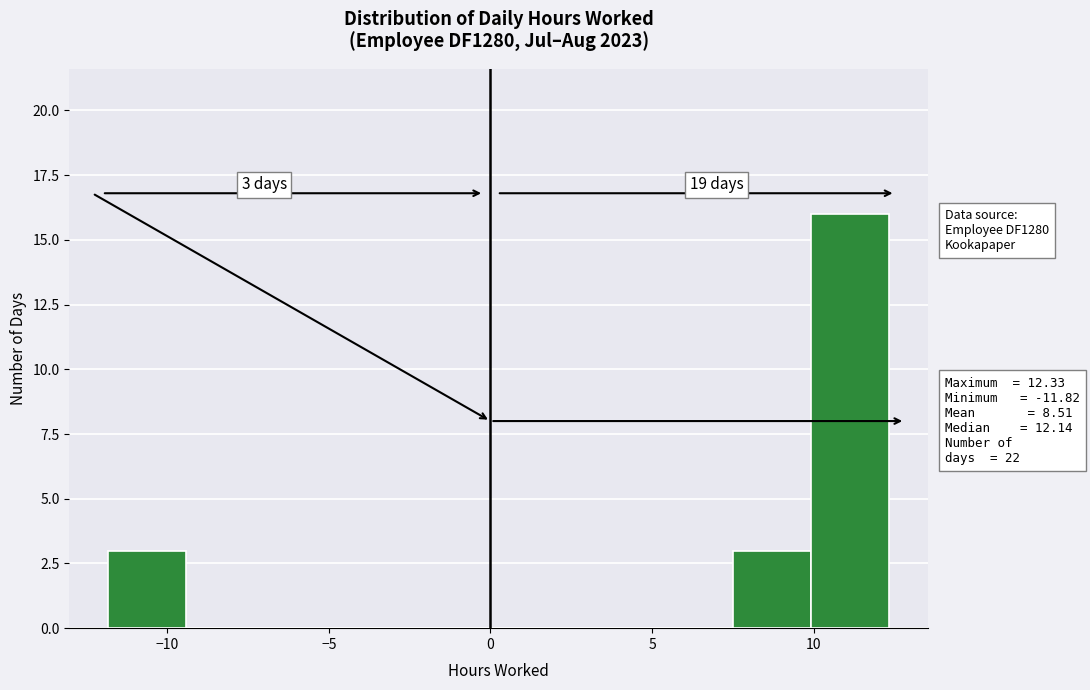

Over which range of the x-axis is the bar tallest?

10.0 to 12.5